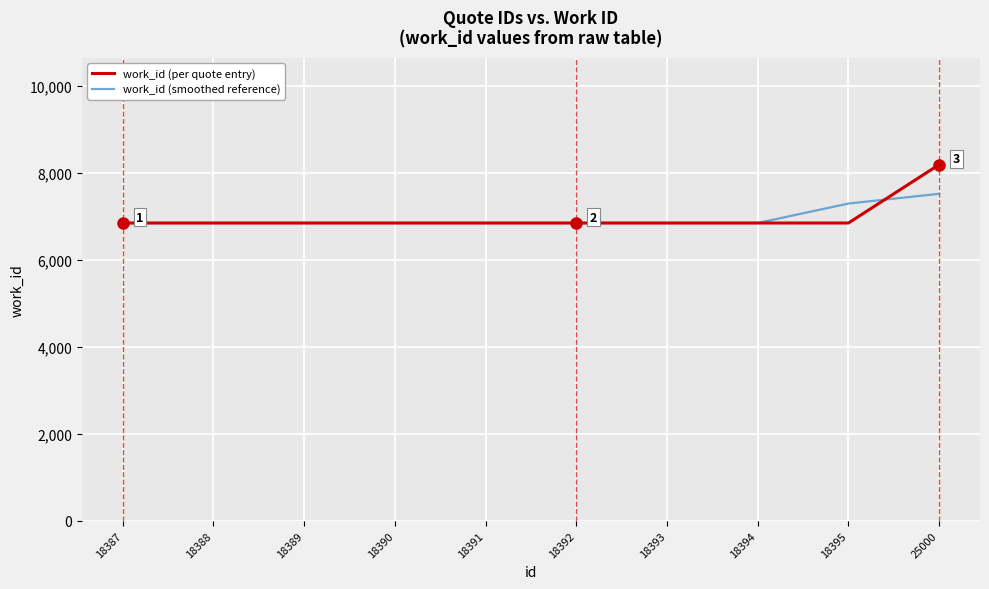

What is the minimum value for work_id (per quote entry)?

6847.0